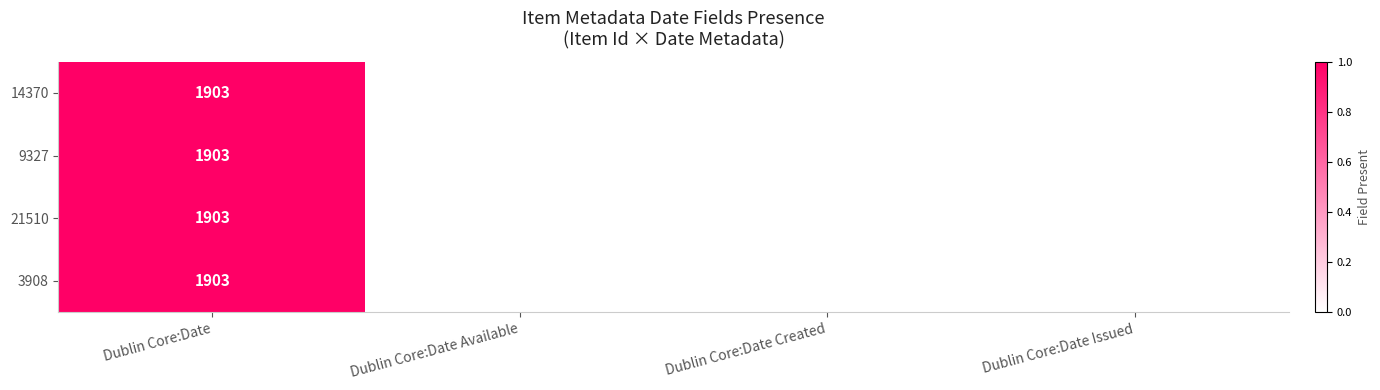

The value of 3908 at Dublin Core:Date is 1903. True or false?

True